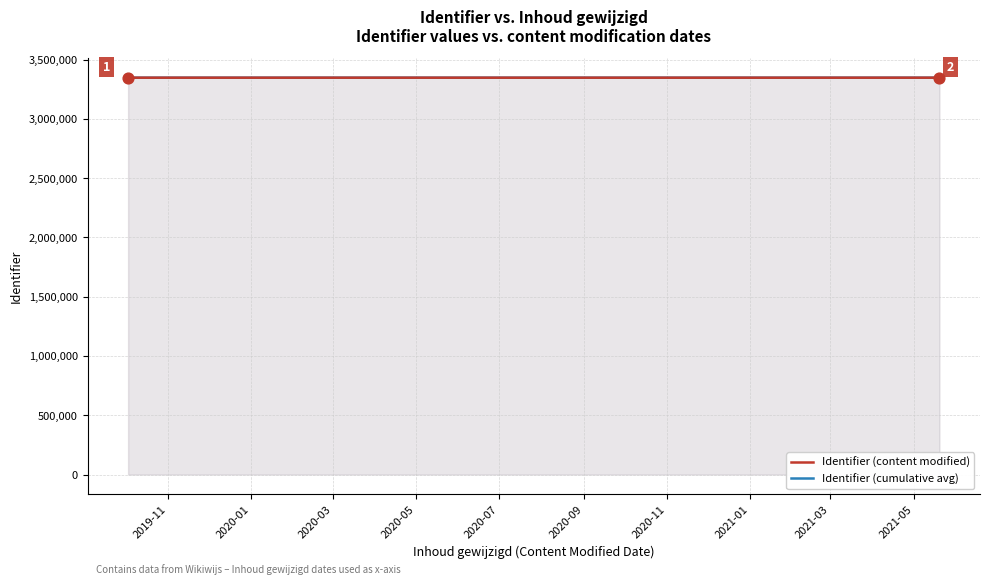

Which series has the largest Y range (max minus min)?

Identifier (content modified)